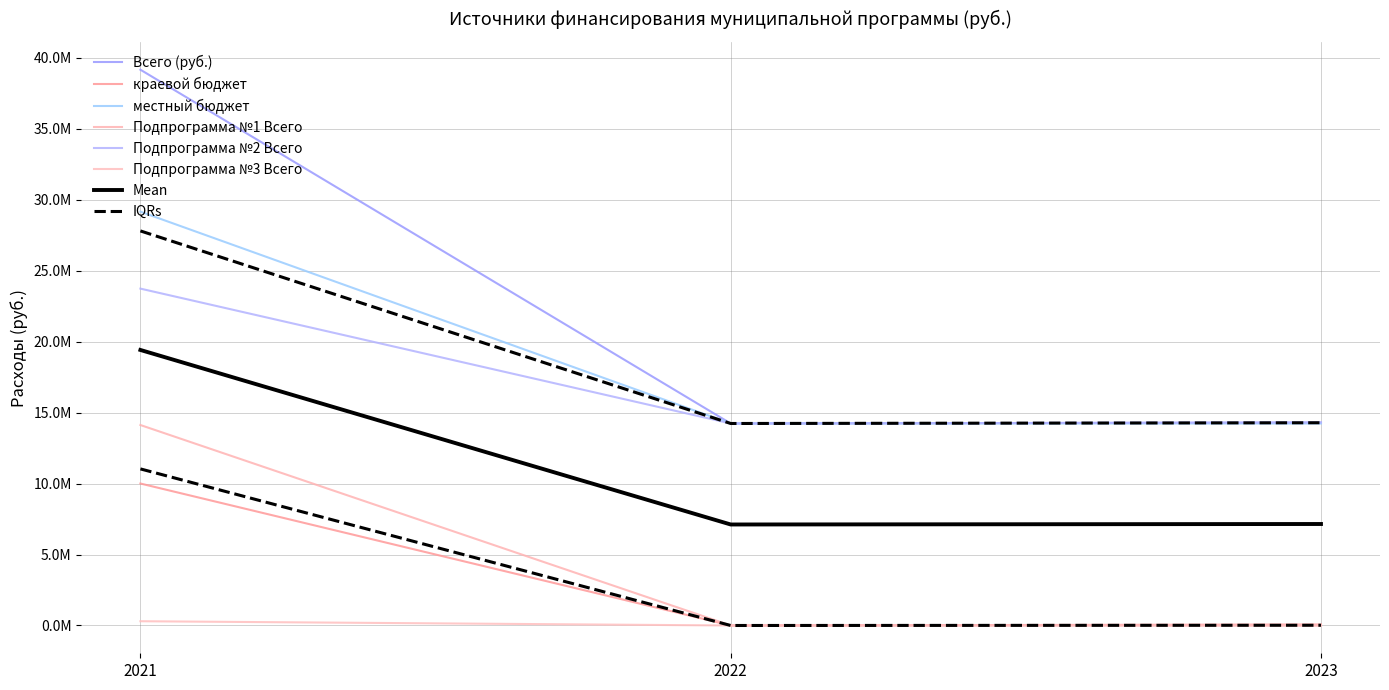

Reading left to right, extract all data points from this chart.

Всего (руб.): 2021=39148442	2022=14228442	2023=14297442
краевой бюджет: 2021=10000000	2022=0	2023=69000
местный бюджет: 2021=29148442	2022=14228442	2023=14228442
Подпрограмма №1 Всего: 2021=14120000	2022=0	2023=0
Подпрограмма №2 Всего: 2021=23728442	2022=14228442	2023=14297442
Подпрограмма №3 Всего: 2021=300000	2022=0	2023=0